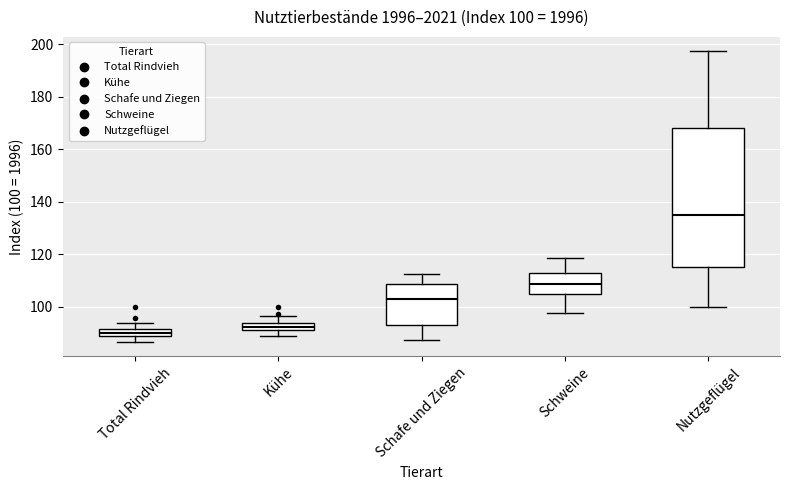

Which box has the highest median line?

Nutzgeflügel